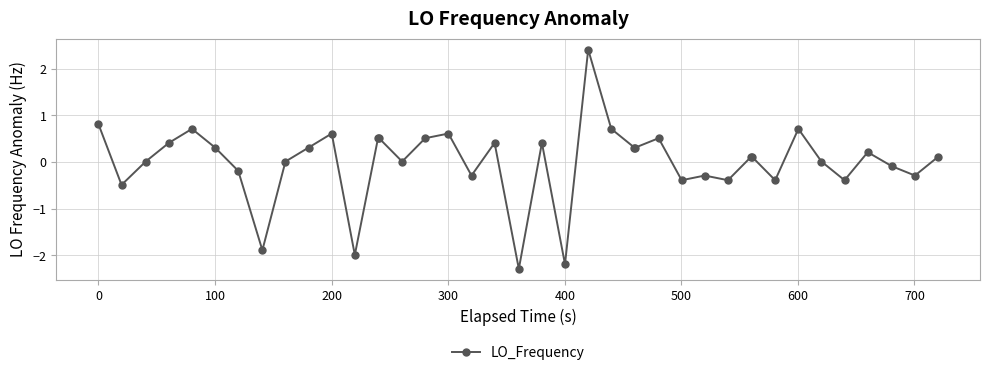

True or false: the data has more than 2 interior local peaks.

True